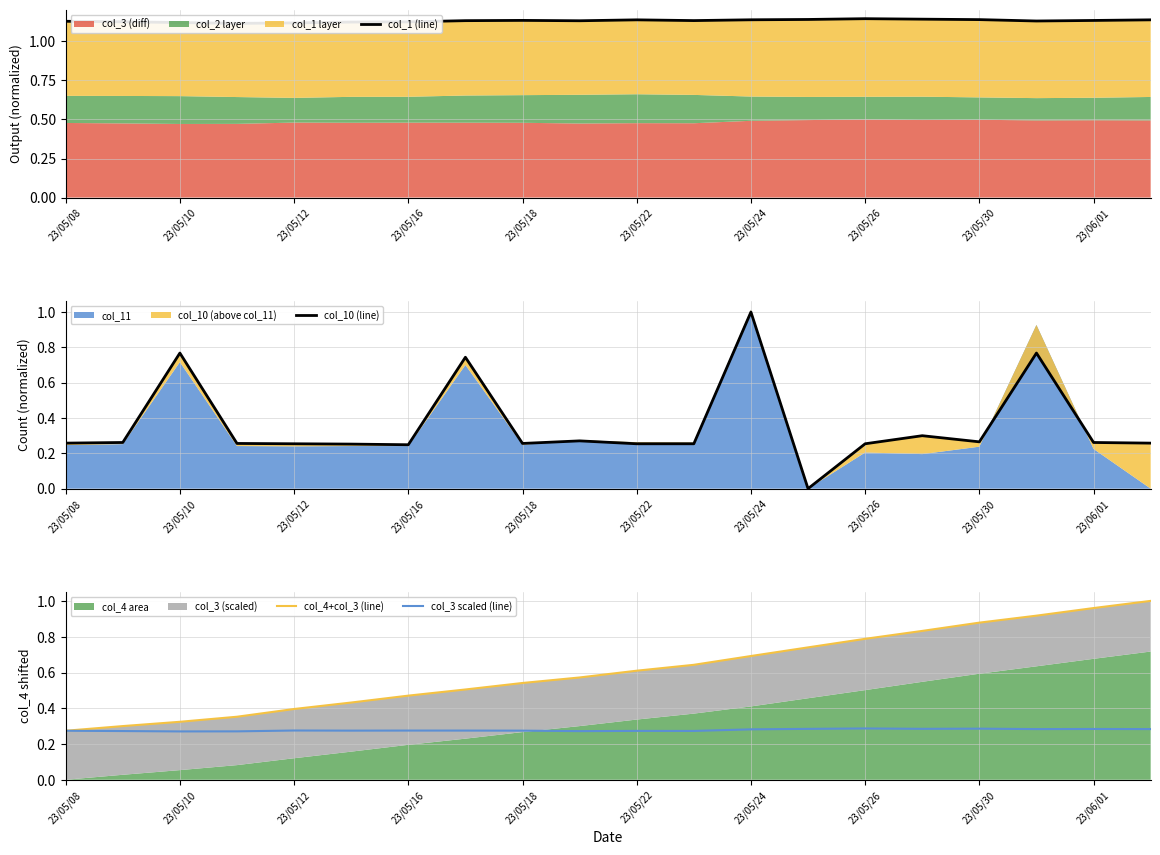

True or false: col_3 scaled (line) has a value of 0.4 at 23/05/30.

False